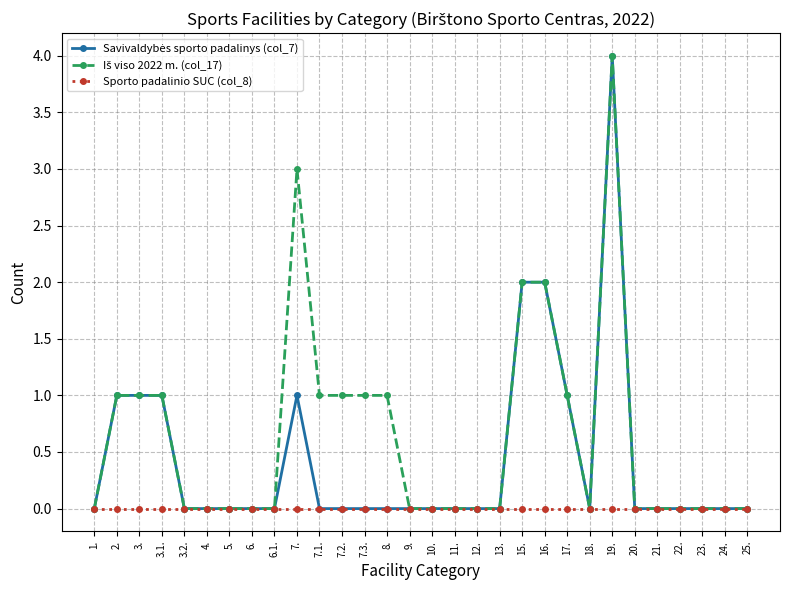

Does the chart have visible grid lines?

Yes